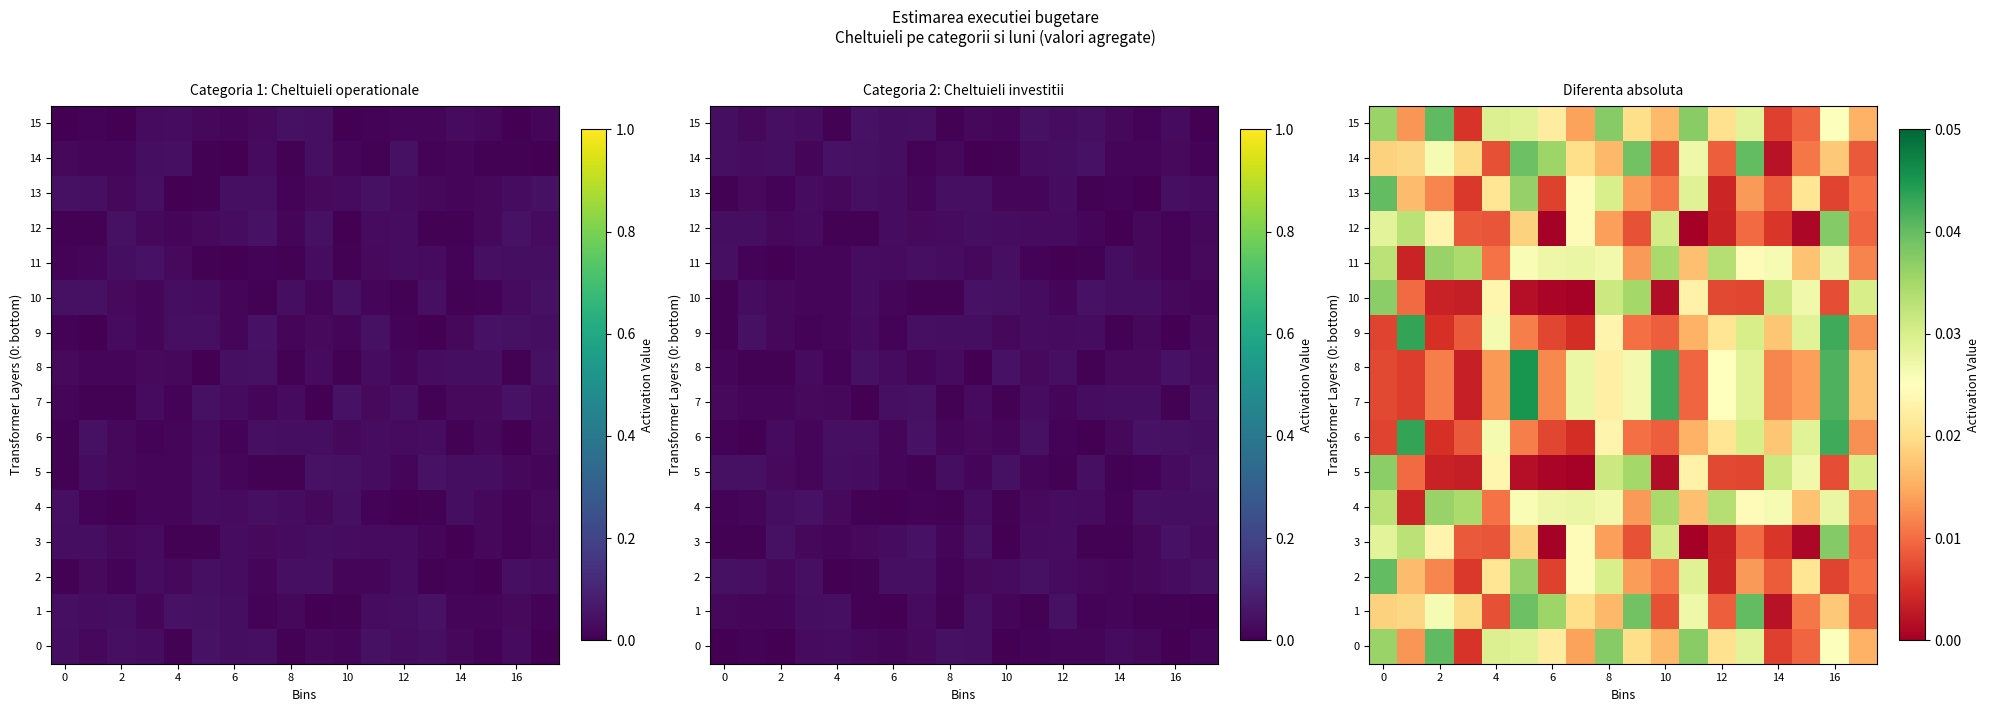

What is the total value across all series at 6?

0.2